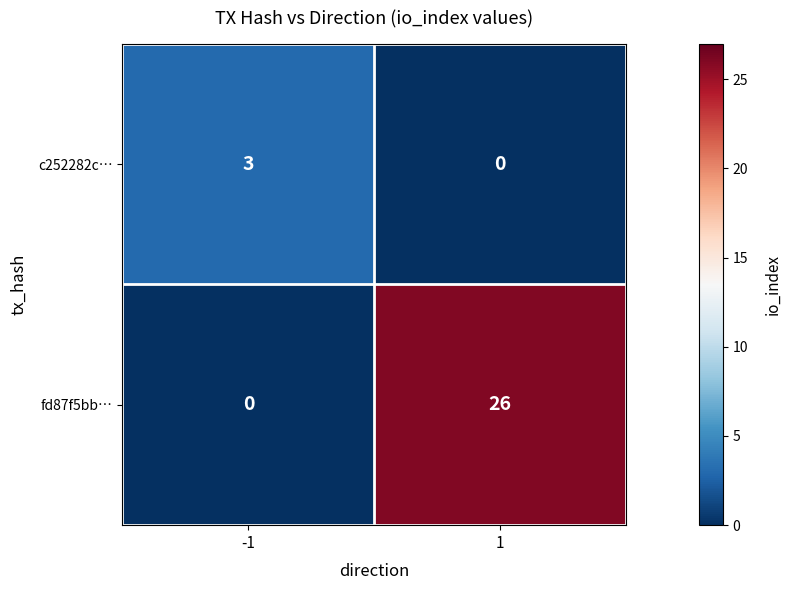

How many positive values does the c252282c… series have?

1